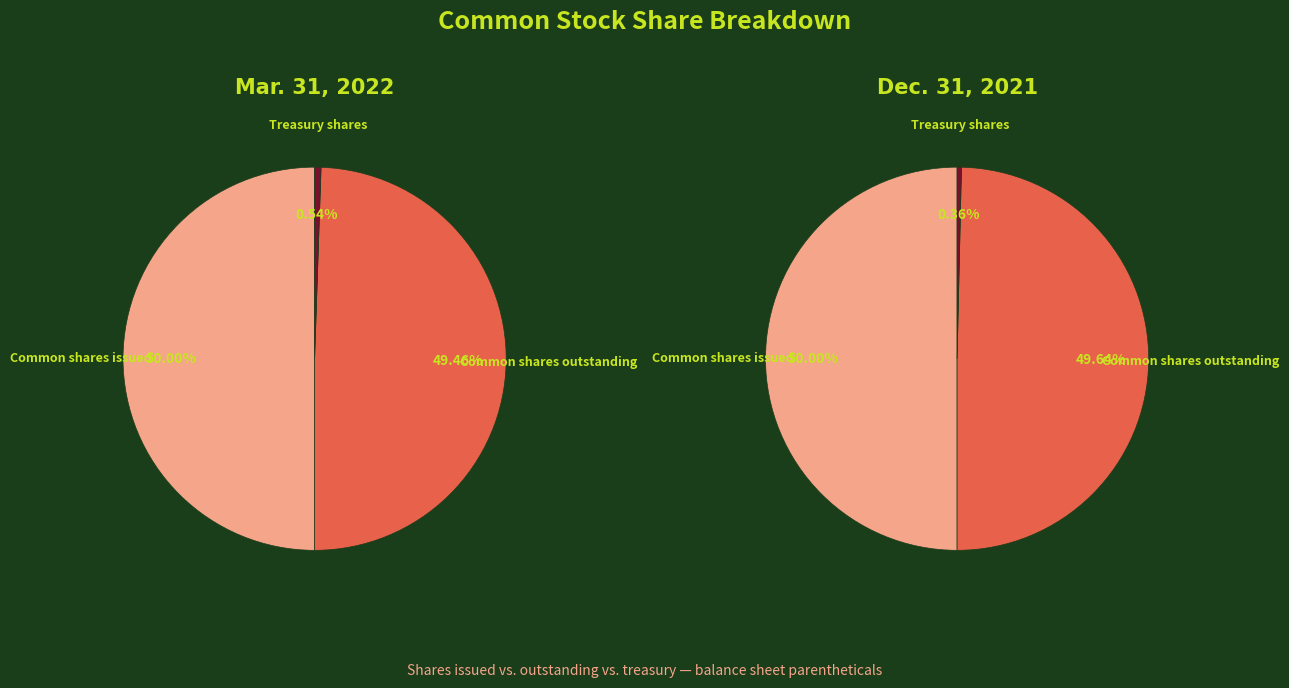

True or false: Common shares issued accounts for 64% of the total.

False